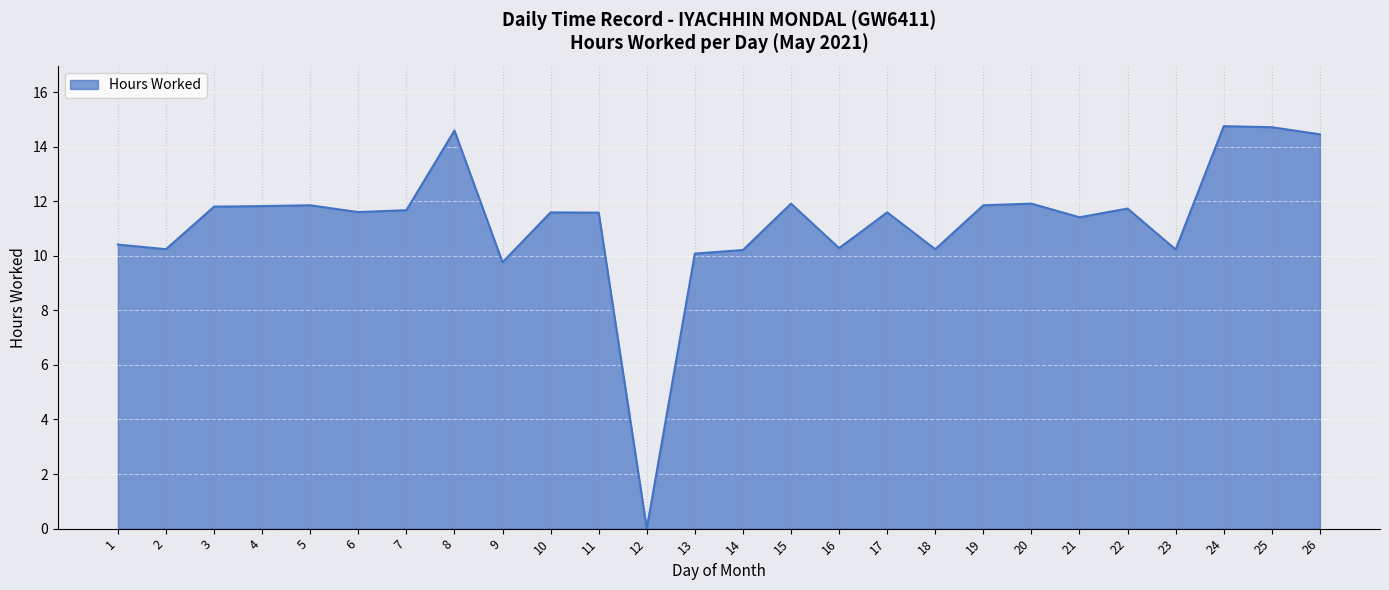

Which label corresponds to the smallest value in the chart?

12